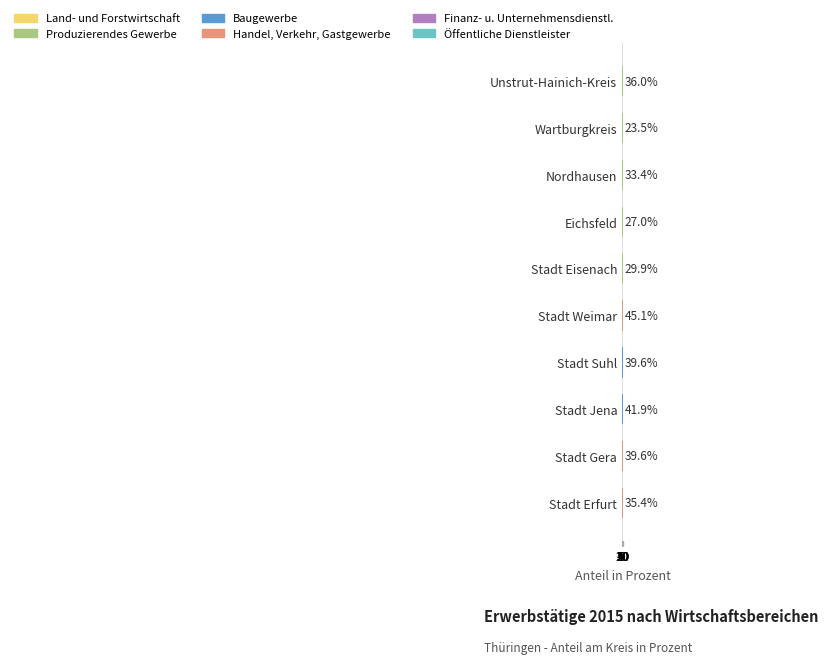

What is the value of the Handel, Verkehr, Gastgewerbe bar at the 6th from the left?

20.7